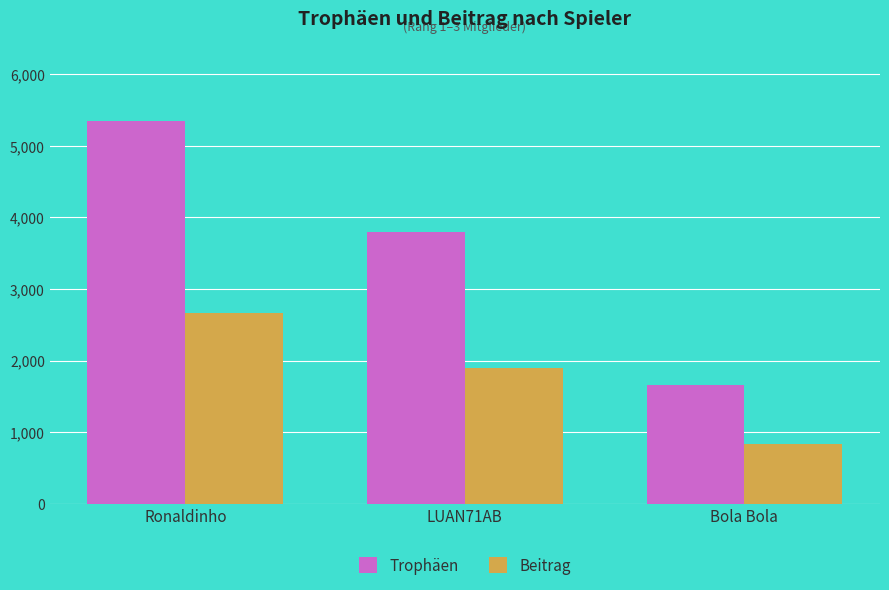

Rank the series by their average value, from highest to lowest.

Trophäen, Beitrag